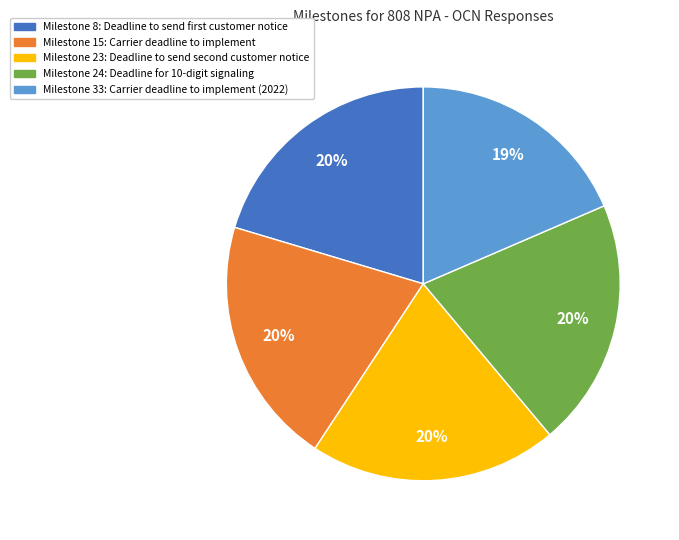

What is the smallest slice in the pie chart?

Milestone 33: Carrier deadline to implement (2022)